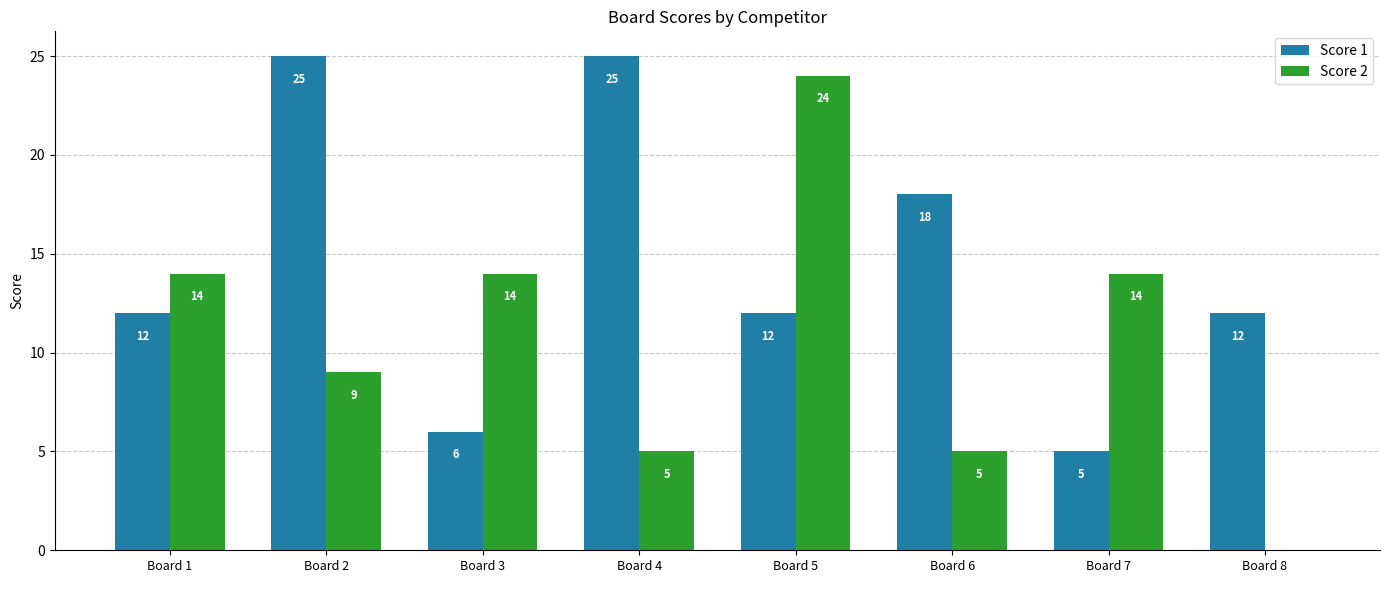

Is the value of Score 2 at Board 2 greater than the value of Score 1 at Board 8?

No